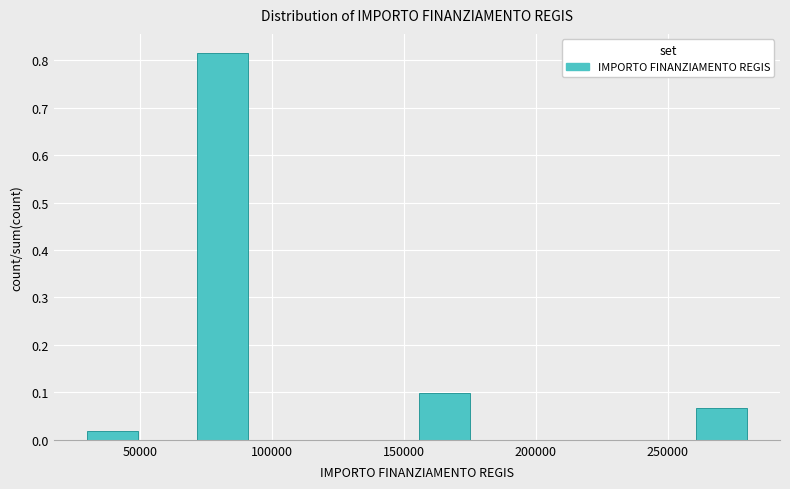

Reading left to right, transcribe this chart: for each bar, give the range it covers on the x-axis and its height. Neither the bar edges nor the heights are printed on the chart, so give them approximately, as read against the axes.

30000 to 50000: 0.02
50000 to 70000: 0
70000 to 90000: 0.81
90000 to 115000: 0
115000 to 135000: 0
135000 to 155000: 0
155000 to 175000: 0.10
175000 to 195000: 0
195000 to 220000: 0
220000 to 240000: 0
240000 to 260000: 0
260000 to 280000: 0.07